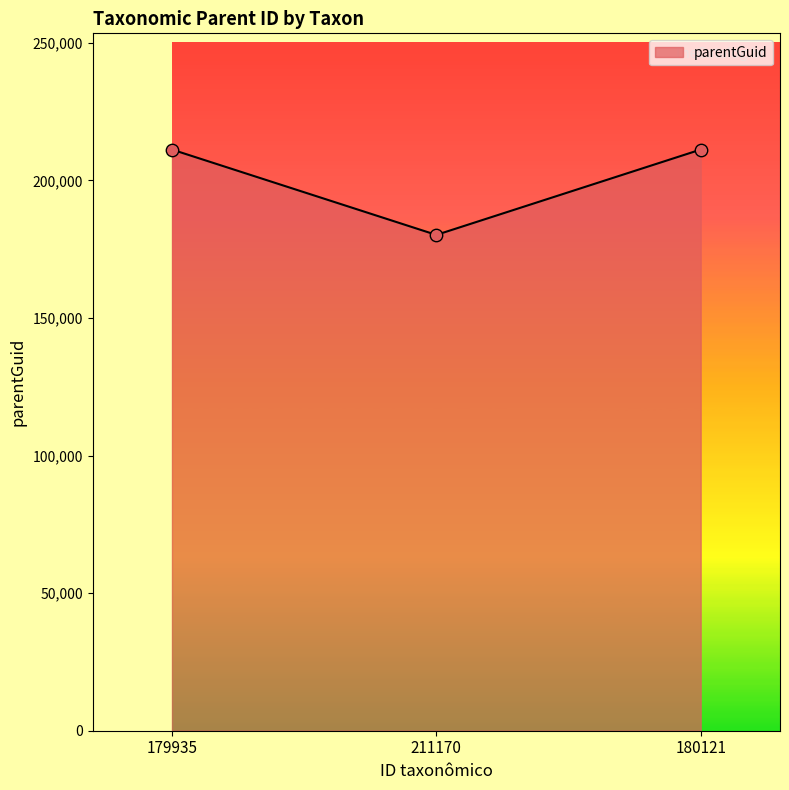

What is the ratio of the value at 211170 to the value at 180121?

0.9